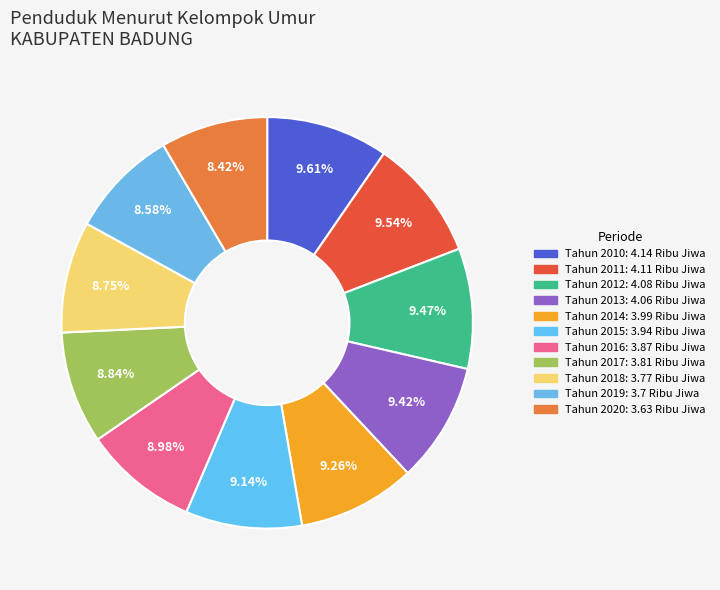

Is the sum of Tahun 2013 and Tahun 2018 greater than half?

No